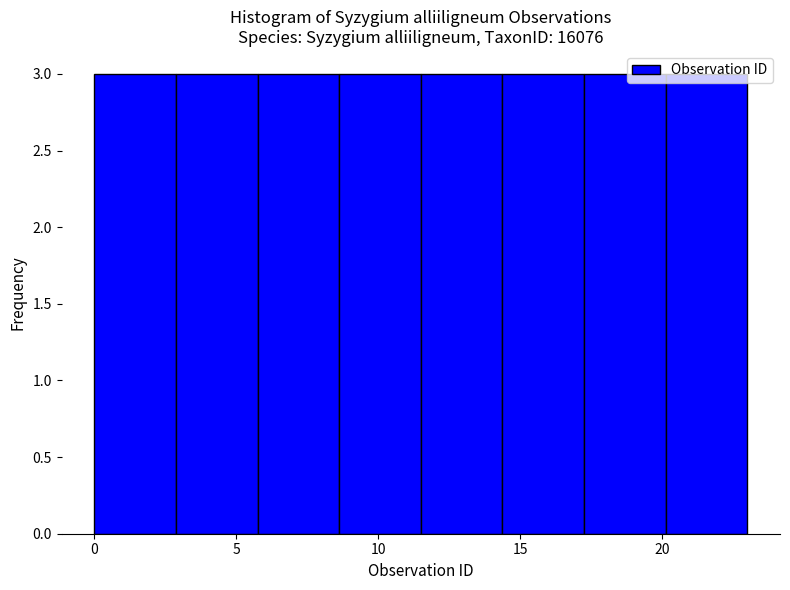

Reading left to right, list every bar in this chart as the range it spans on the x-axis followed by its height. Neither the bar edges nor the heights are printed on the chart, so give them approximately, as read against the axes.

0.0 to 3.0: 3
3.0 to 6.0: 3
6.0 to 8.5: 3
8.5 to 11.5: 3
11.5 to 14.5: 3
14.5 to 17.5: 3
17.5 to 20.0: 3
20.0 to 23.0: 3